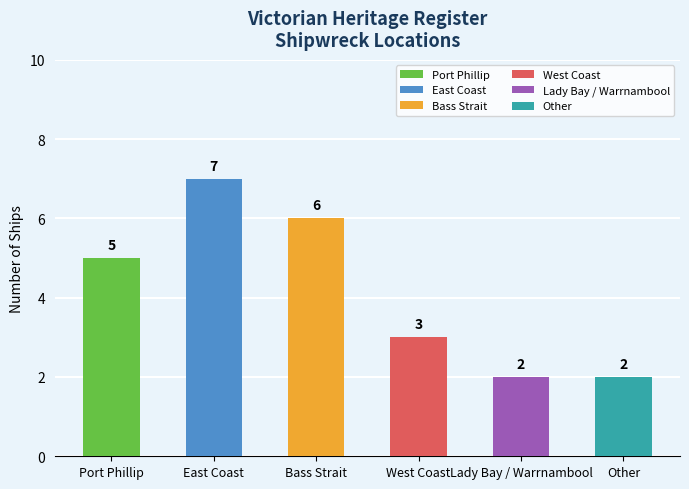

The value at Other is 2. True or false?

True